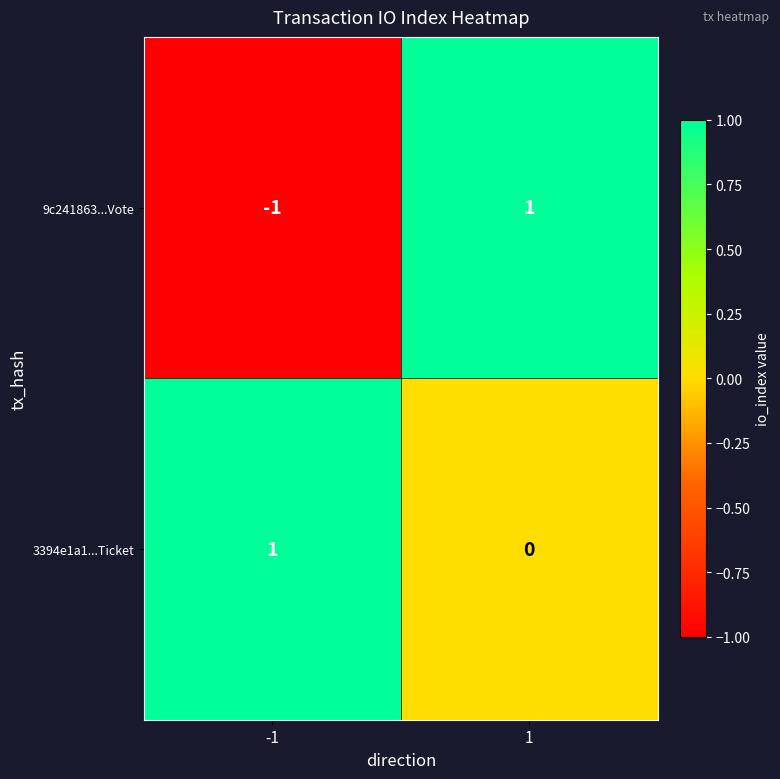

Which series has the largest total across all categories?

3394e1a1...Ticket